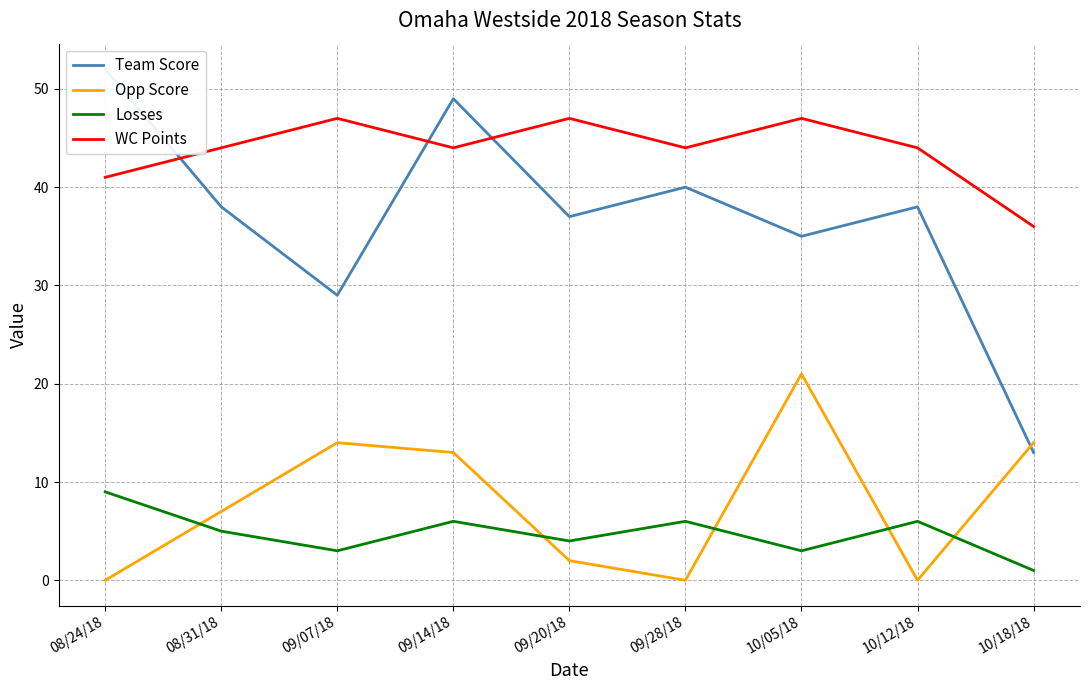

What is the label of the 4th point from the left?

09/14/18